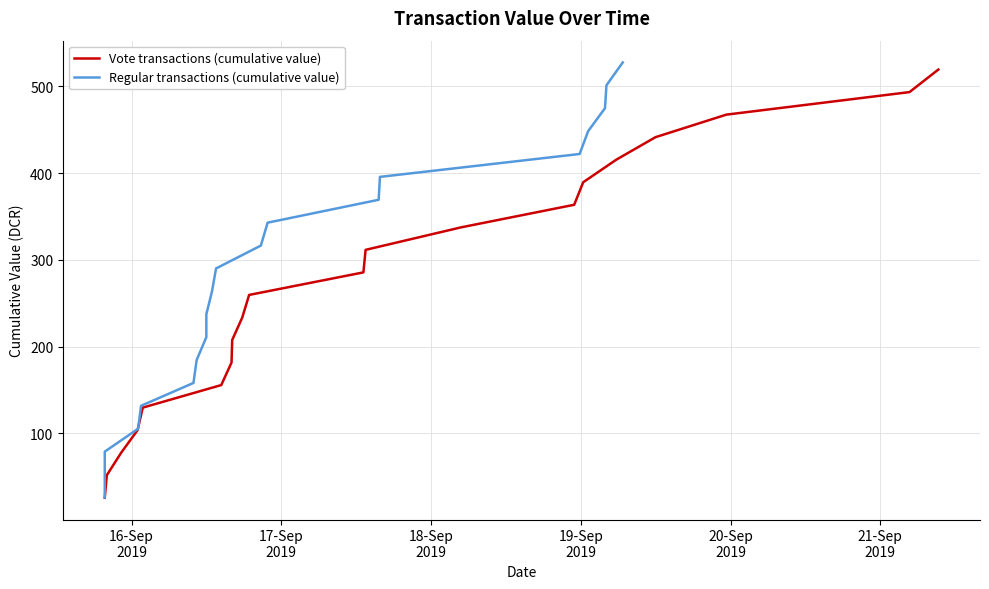

True or false: Regular transactions (cumulative value) and Vote transactions (cumulative value) cross at least once.

False